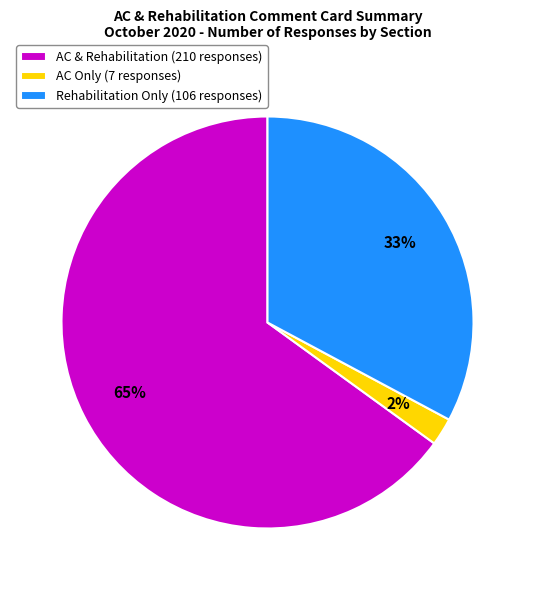

To the nearest percent, what is the average slice percentage?

33%